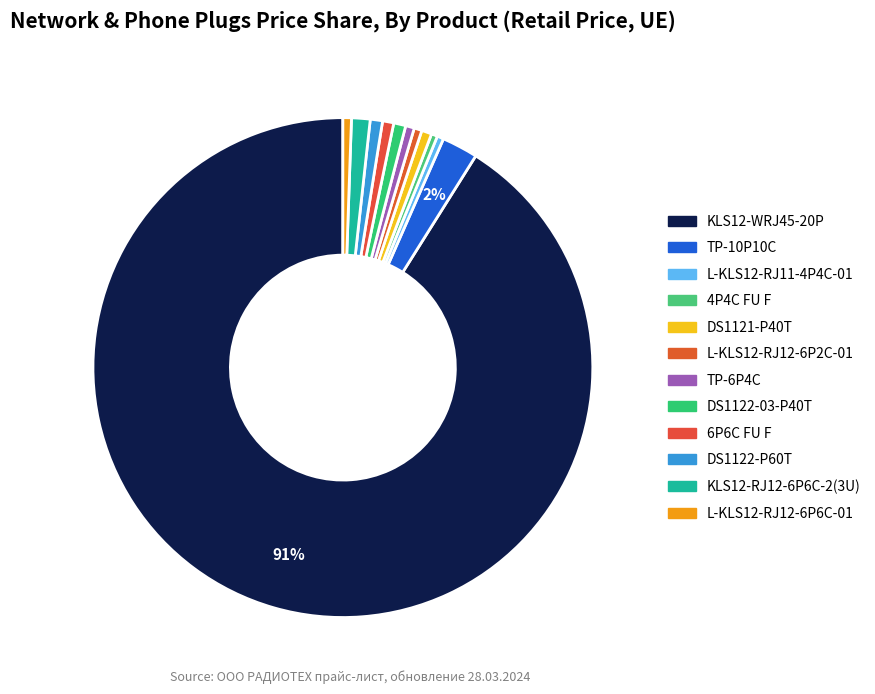

What is the total percentage of KLS12-WRJ45-20P and L-KLS12-RJ11-4P4C-01?

91.5%